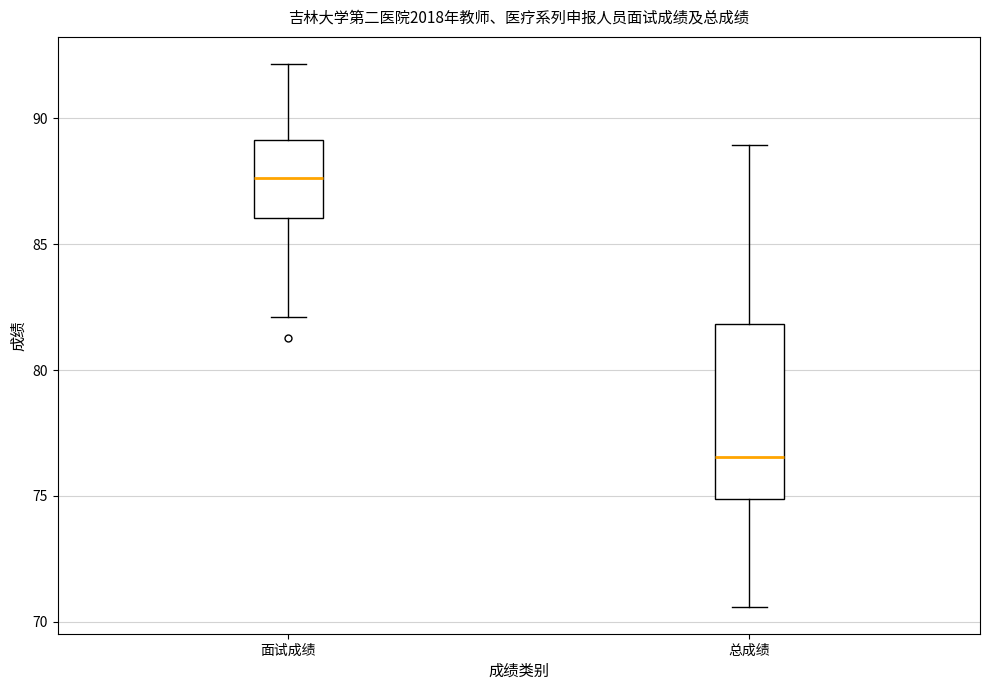

Which box's median line is the highest?

面试成绩